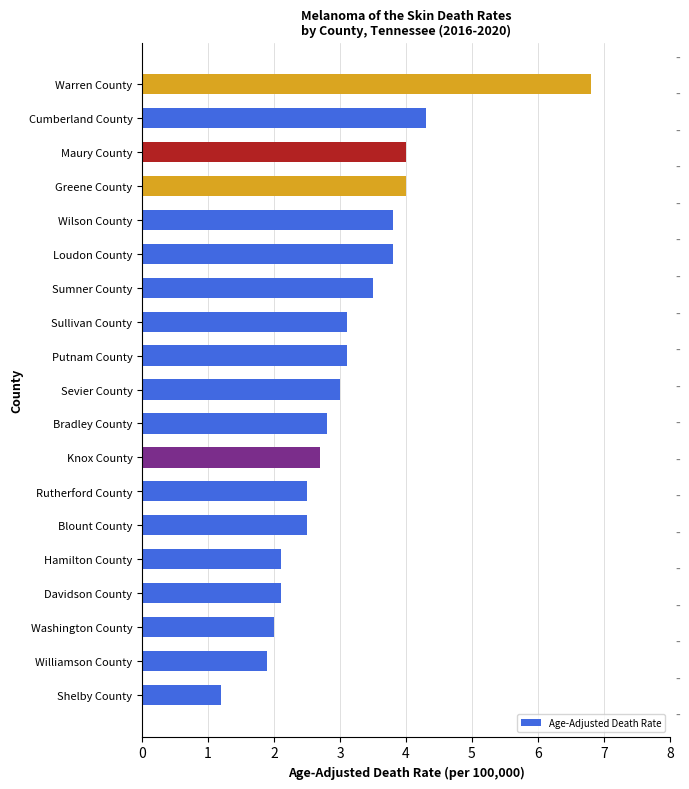

How many bars are there in total?

19